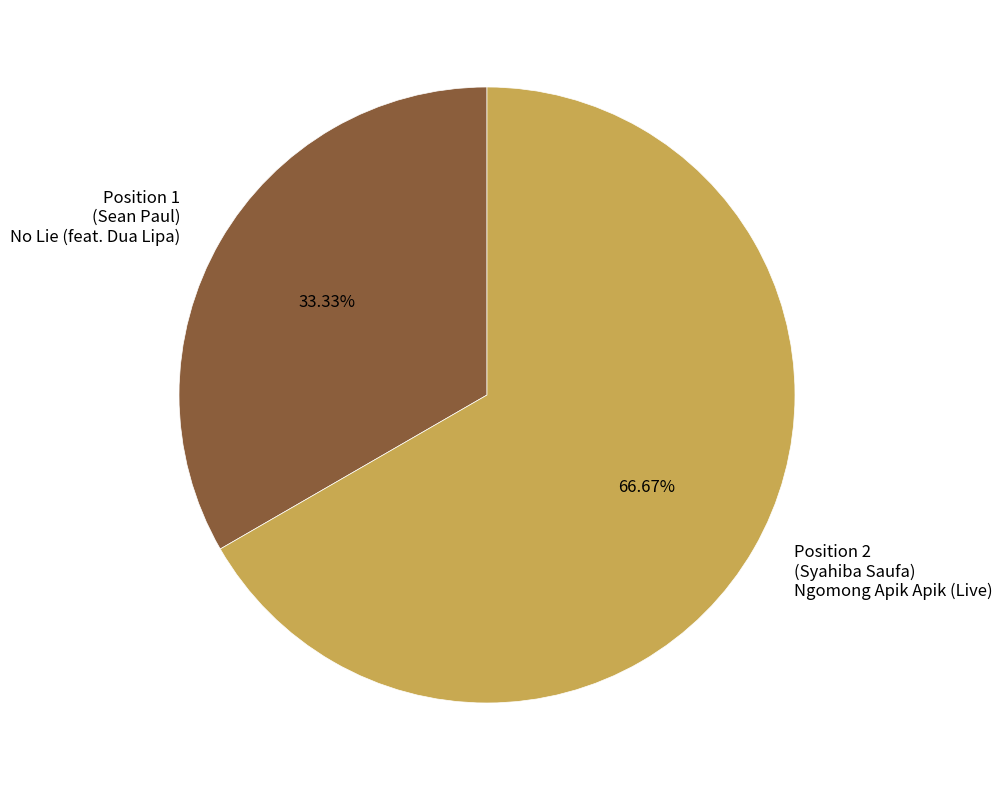

The Position 2 slice represents 67% of the pie. True or false?

True